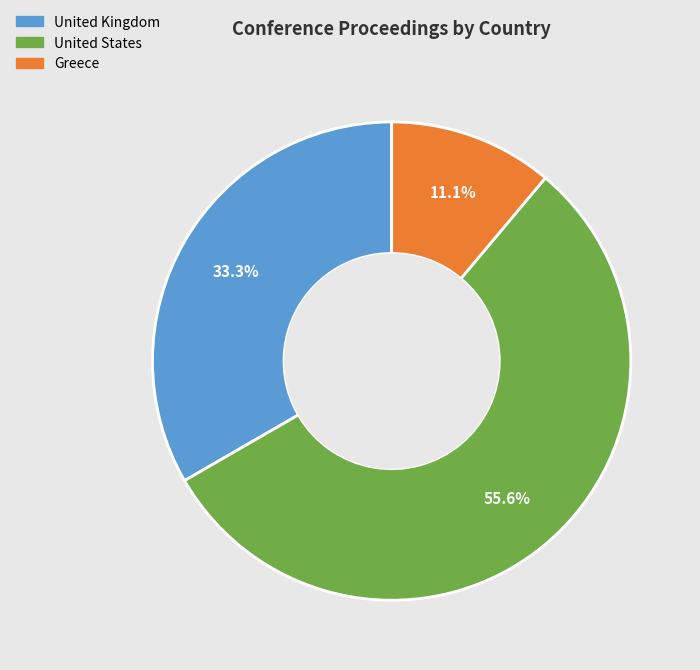

Is it true that United Kingdom is 44% of the pie?

False